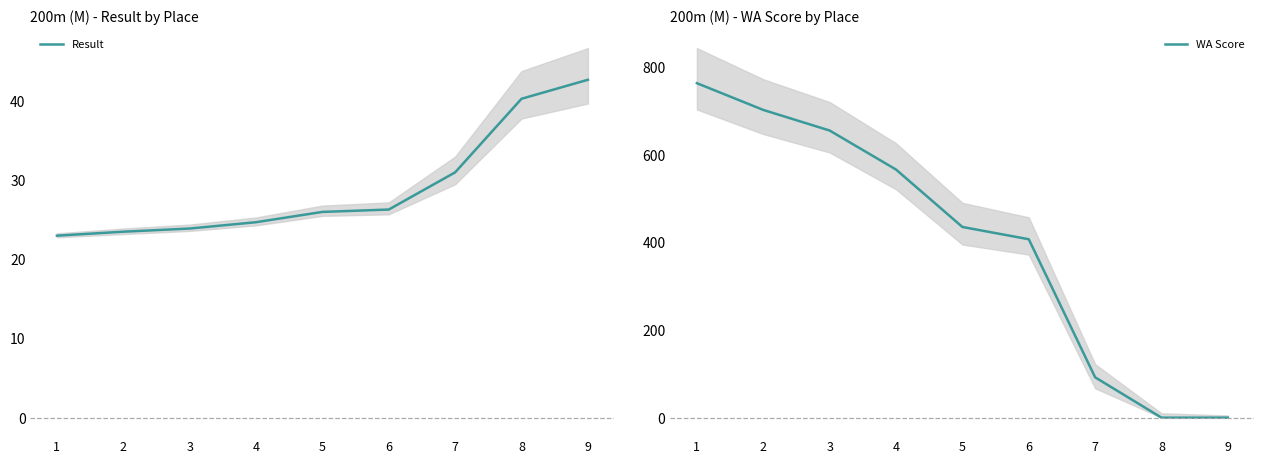

Rank the series by their average value, from lowest to highest.

Result, WA Score